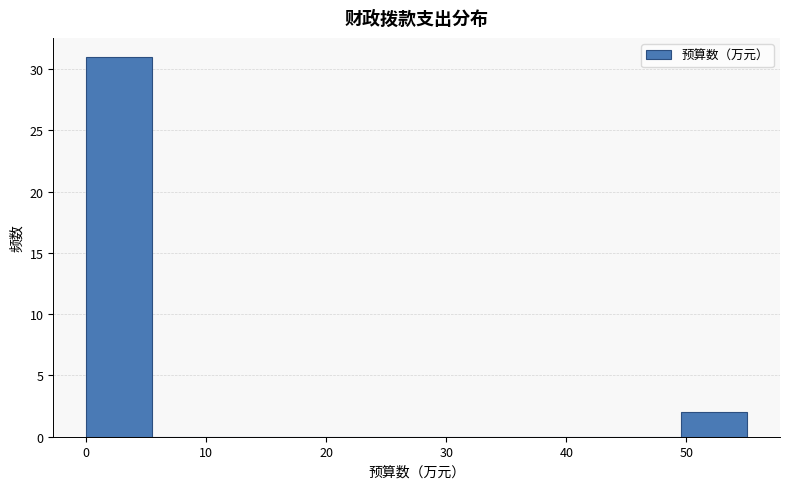

Reading left to right, transcribe this chart: for each bar, give the range it covers on the x-axis and its height. Neither the bar edges nor the heights are printed on the chart, so give them approximately, as read against the axes.

0 to 6: 31
6 to 11: 0
11 to 17: 0
17 to 22: 0
22 to 28: 0
28 to 33: 0
33 to 39: 0
39 to 44: 0
44 to 50: 0
50 to 55: 2